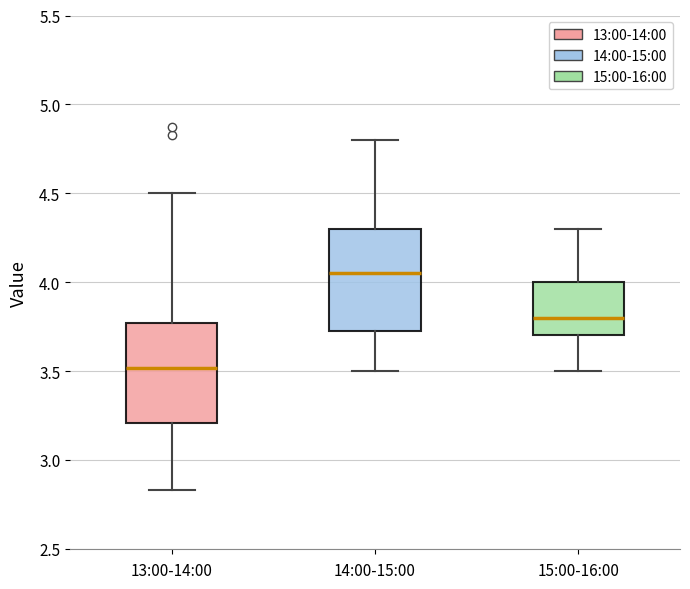

Where does the lower whisker of the box for 15:00-16:00 end on the y-axis? The values are not printed on the chart, so give them approximately, as read against the axis.

3.50